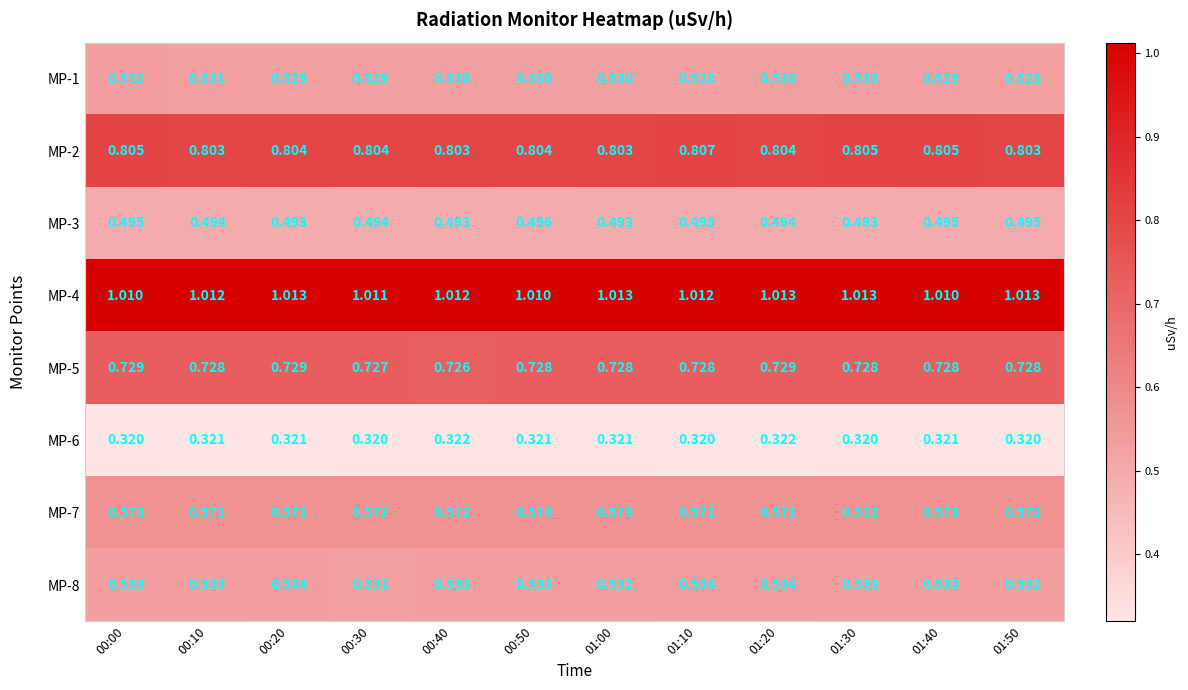

Is the value of MP-3 at 00:50 greater than the value of MP-1 at 00:30?

No